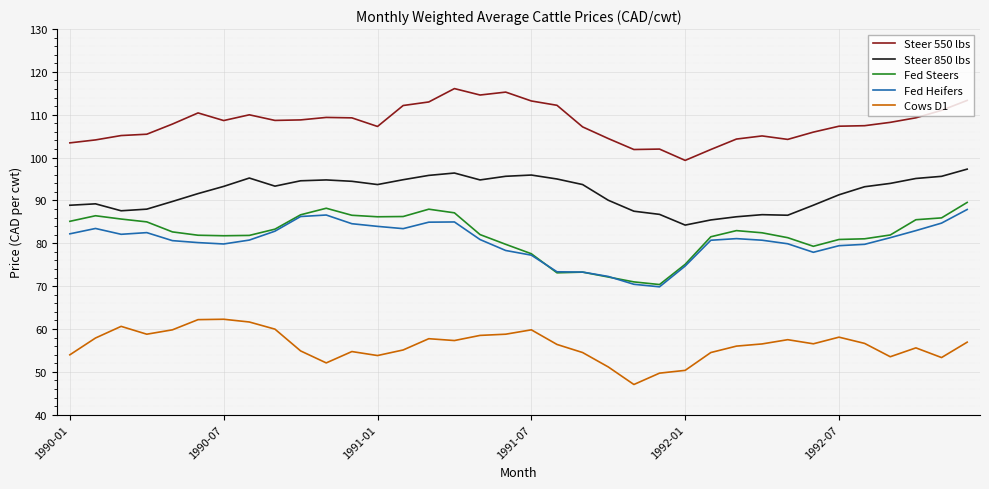

True or false: Steer 550 lbs and Steer 850 lbs intersect in this chart.

False